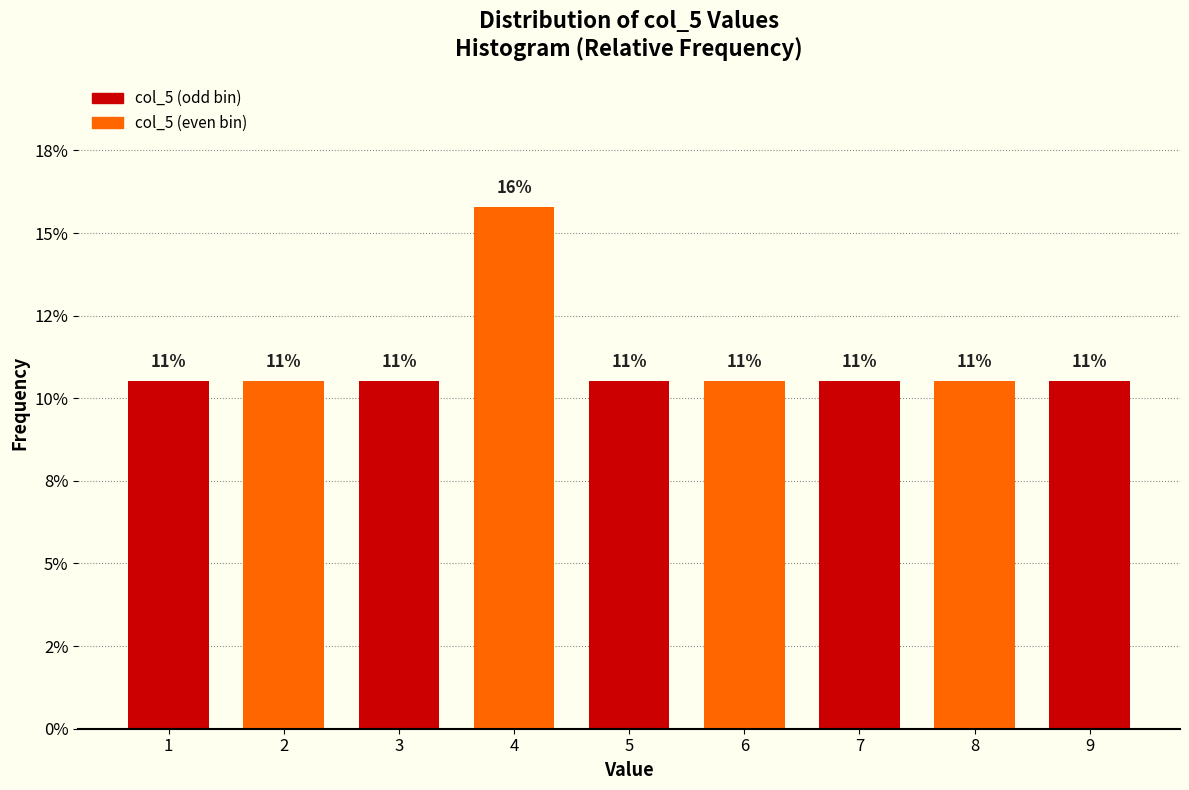

Does the chart contain any negative values?

No